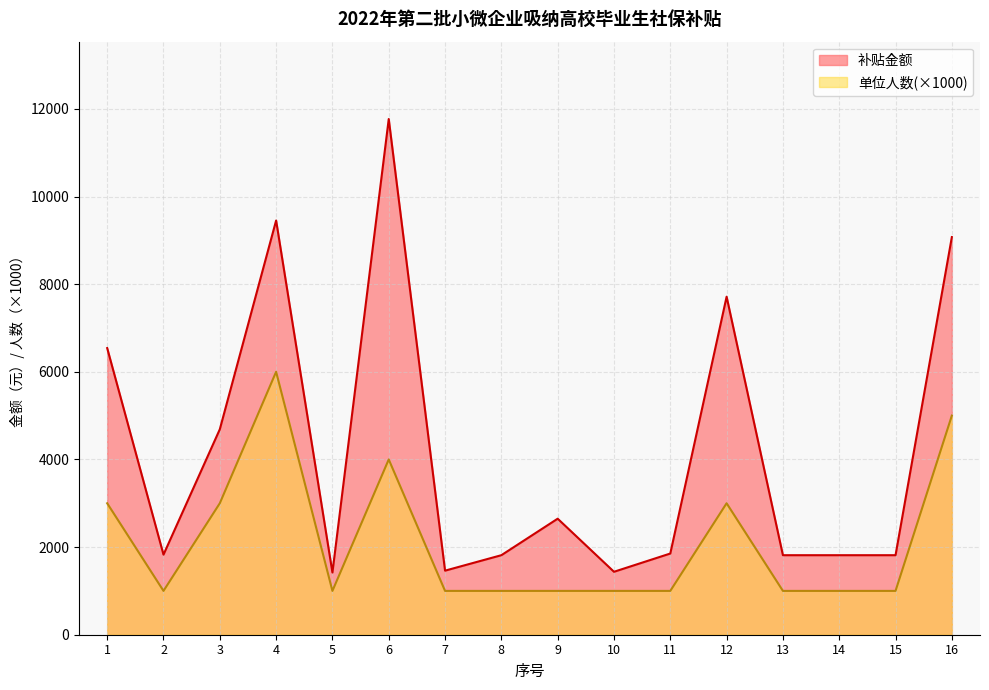

Count the number of data series in this chart.

2